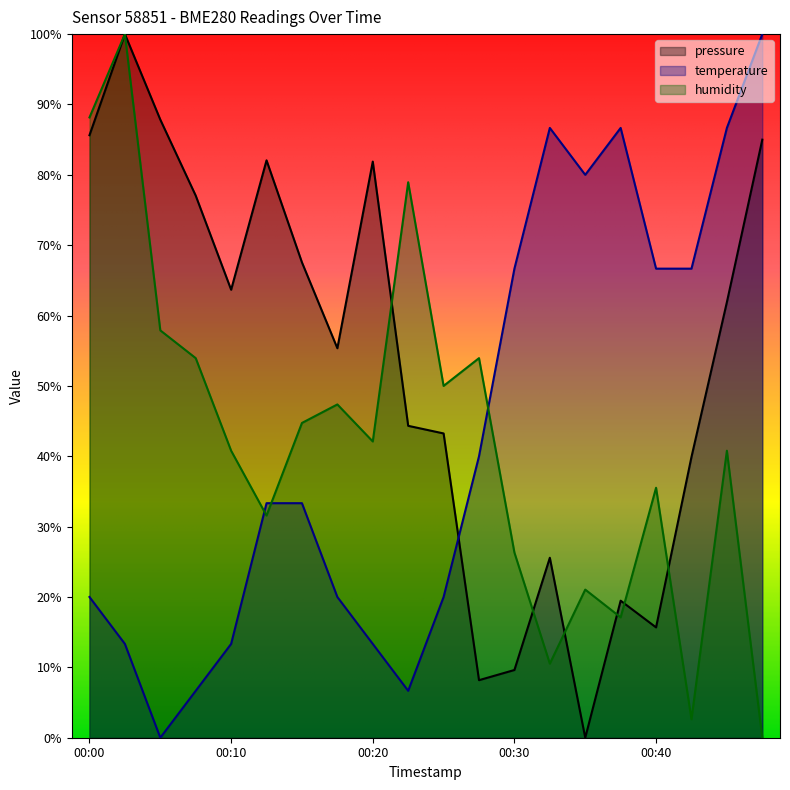

Which series has the widest spread of values?

pressure